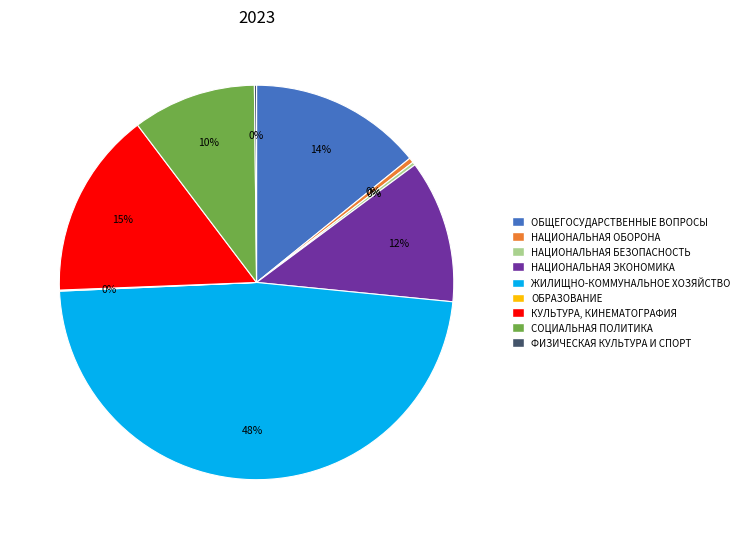

Which category has the biggest portion of the pie?

ЖИЛИЩНО-КОММУНАЛЬНОЕ ХОЗЯЙСТВО